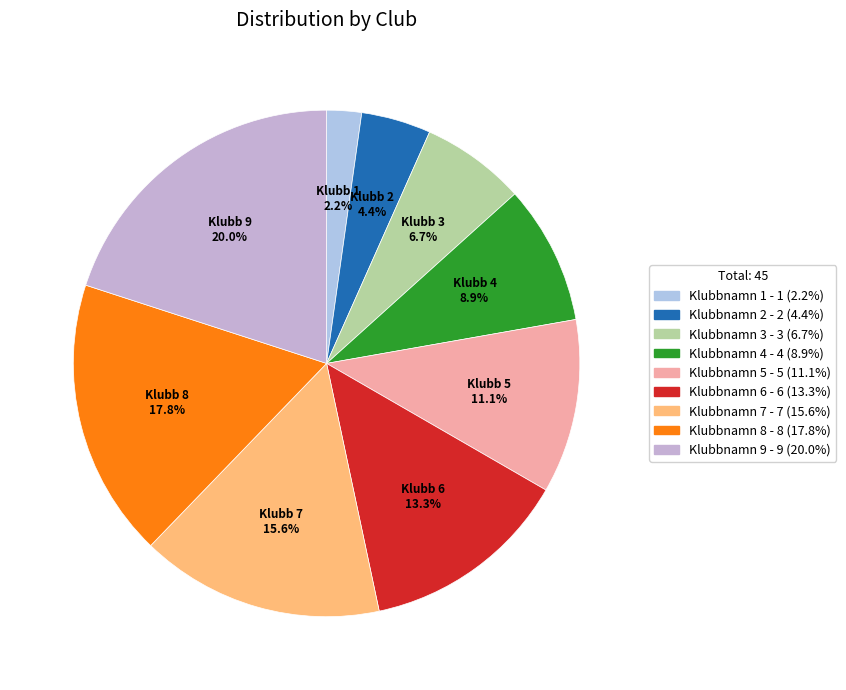

To the nearest percent, what portion does Klubb 8 represent?

18%